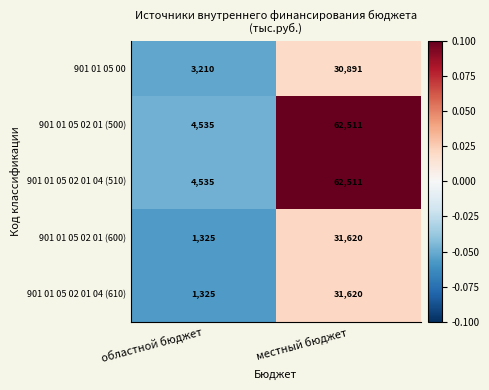

How many data points does each series have?

2